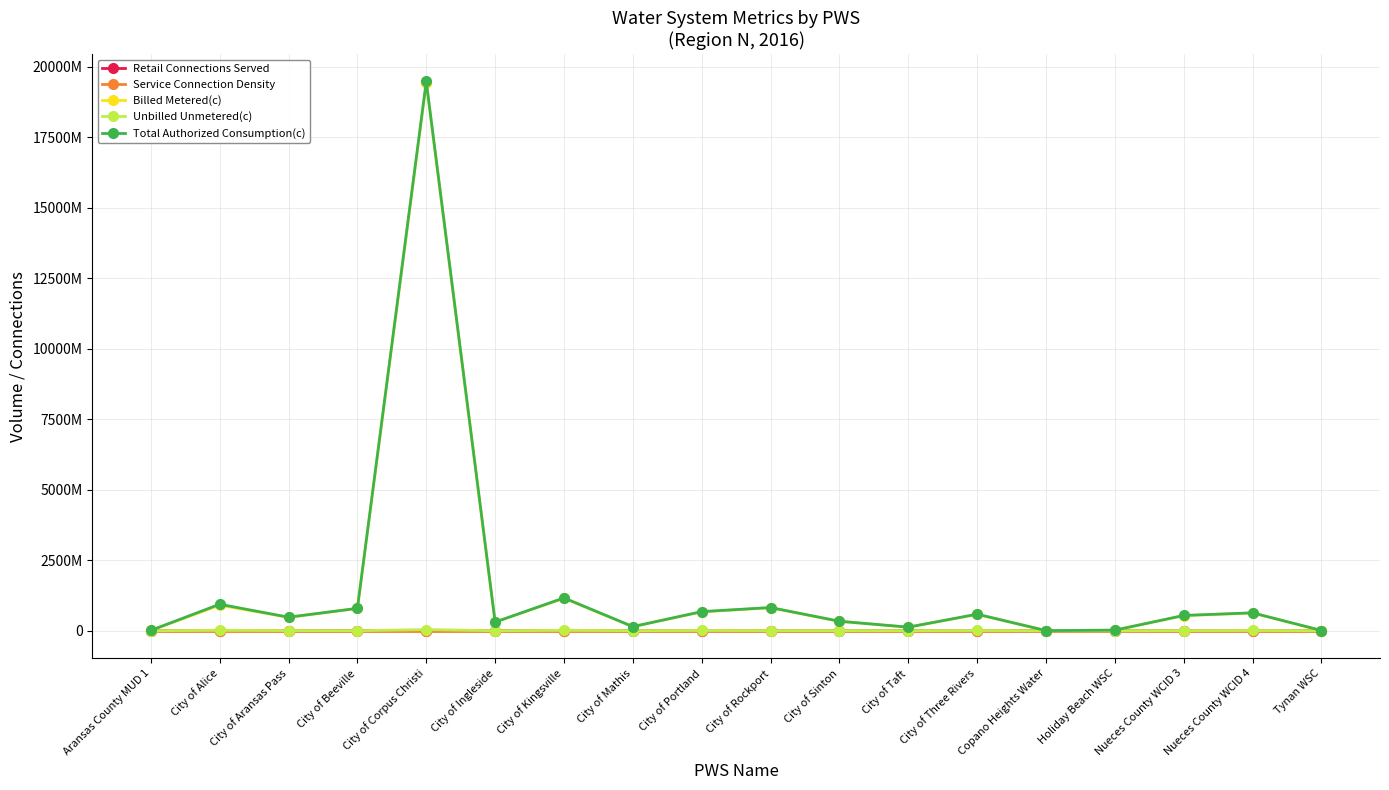

Rank the series at Holiday Beach WSC from lowest to highest value.

Service Connection Density, Retail Connections Served, Unbilled Unmetered(c), Billed Metered(c), Total Authorized Consumption(c)